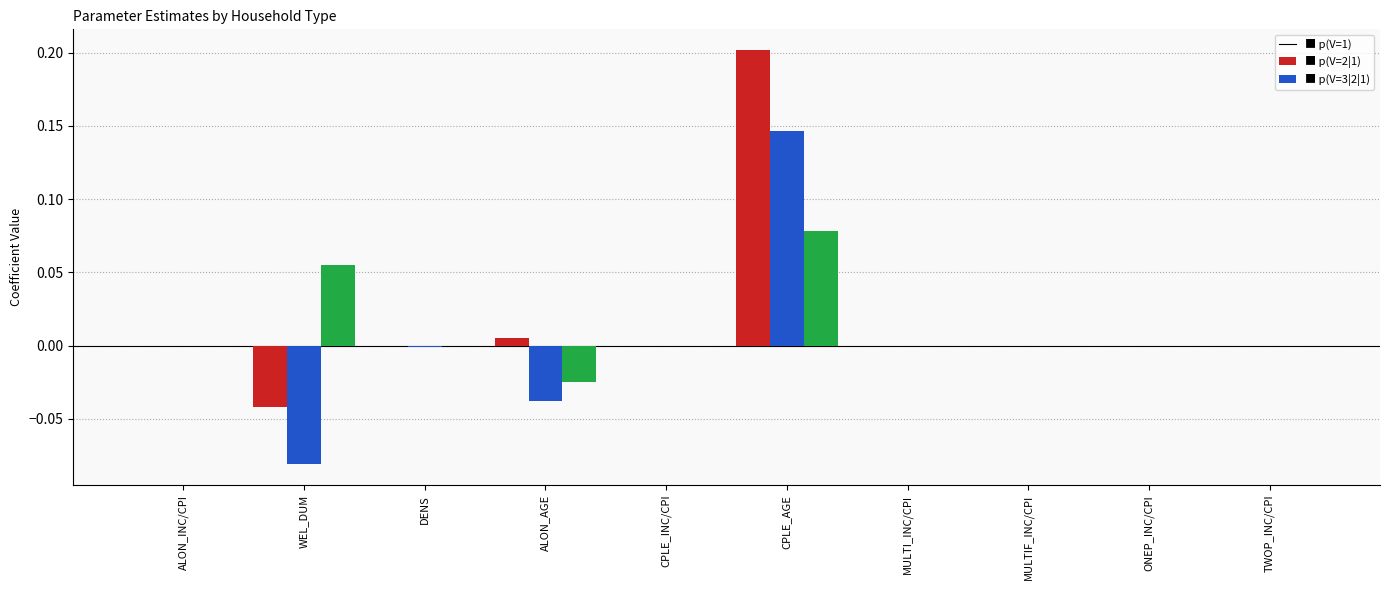

Count the number of categories in the chart.

10